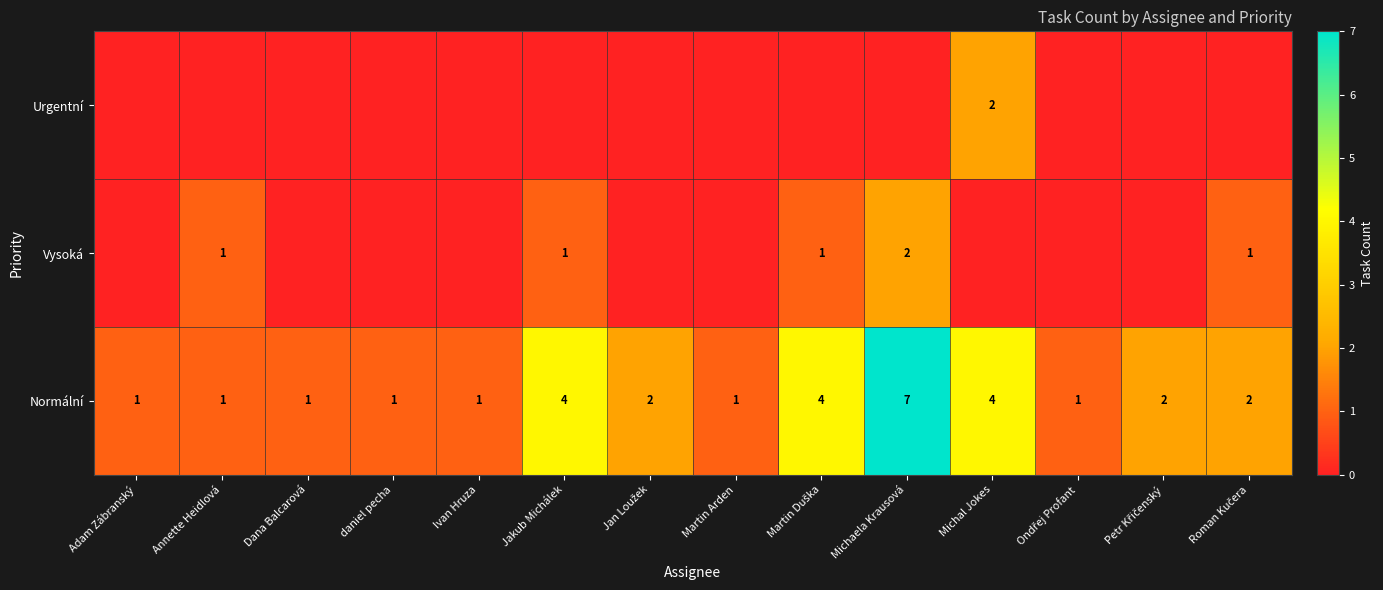

What is the maximum value shown in the chart?

7